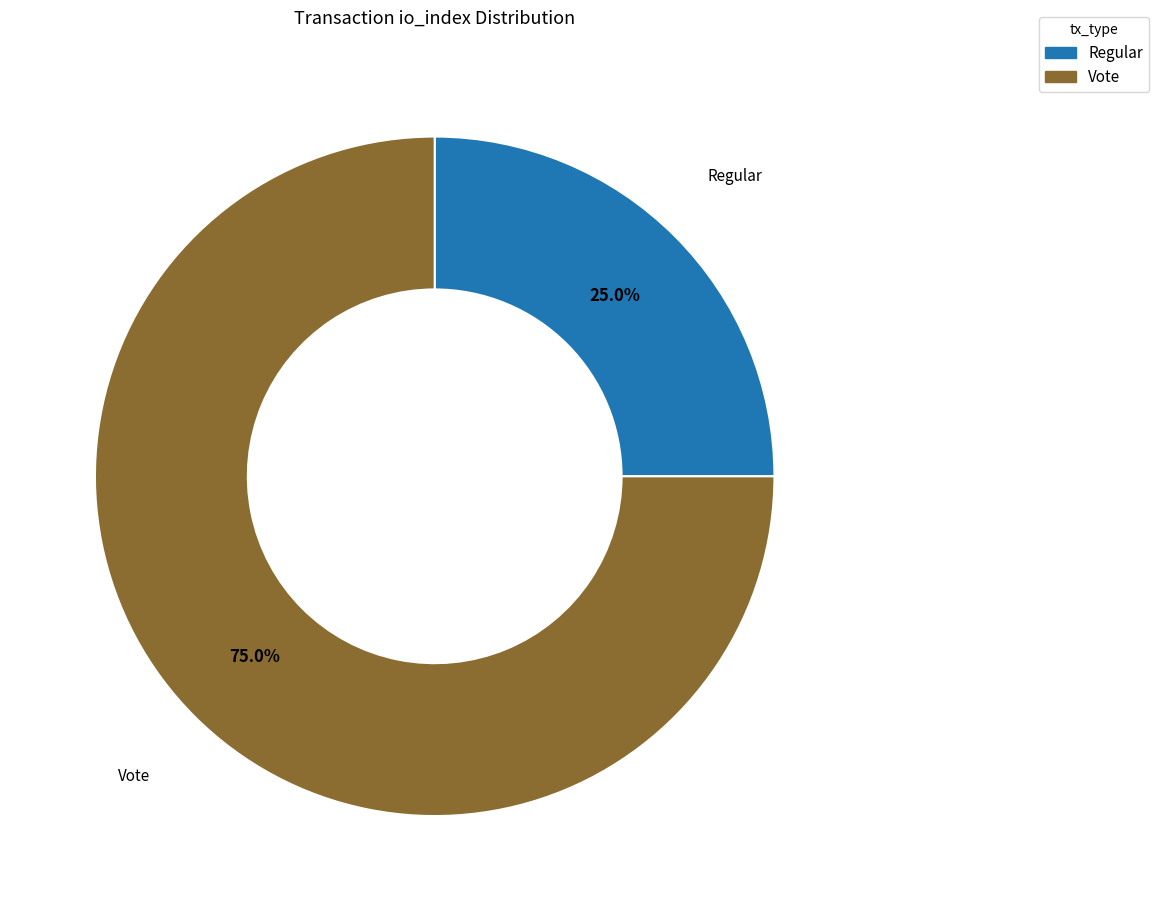

Which slice is the smallest?

Regular